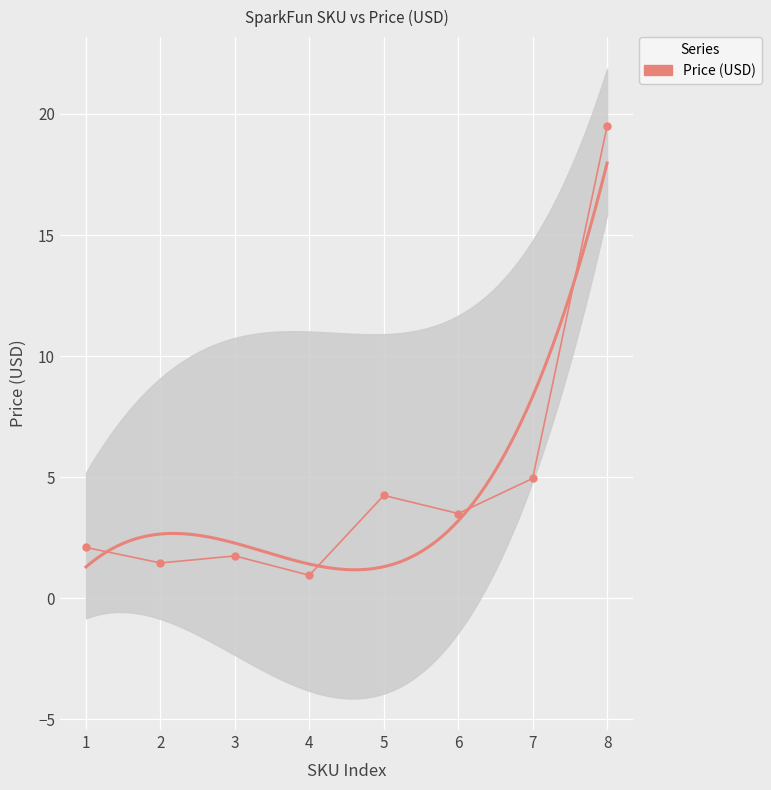

How many points are higher than both their immediate neighbors (excluding endpoints)?

2